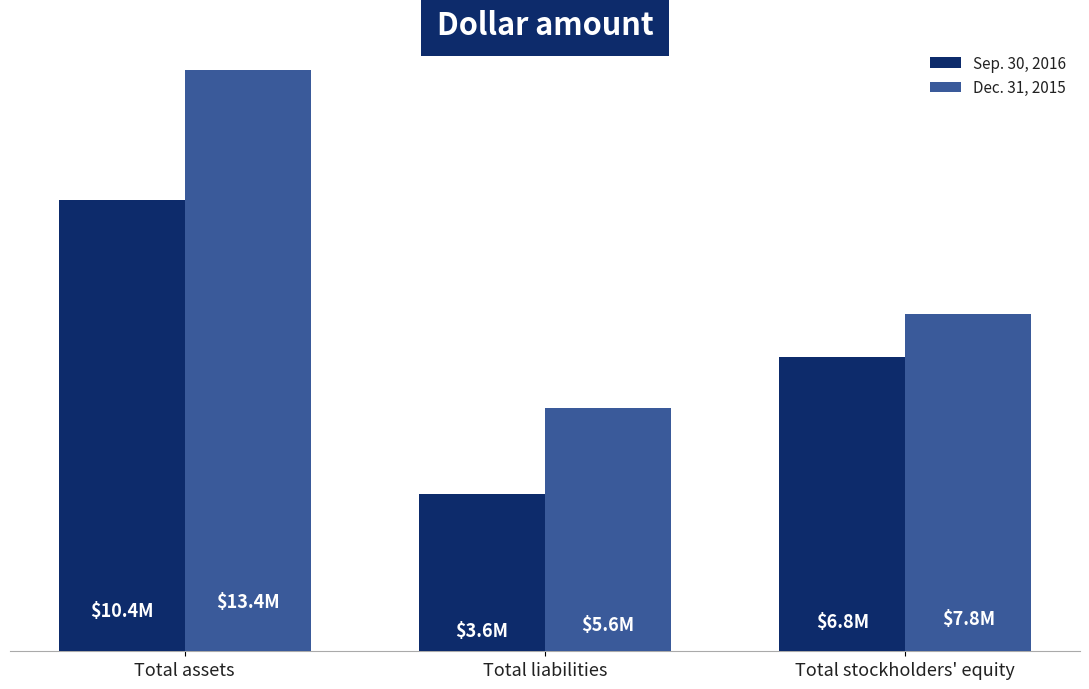

What position from the left is Total liabilities?

2